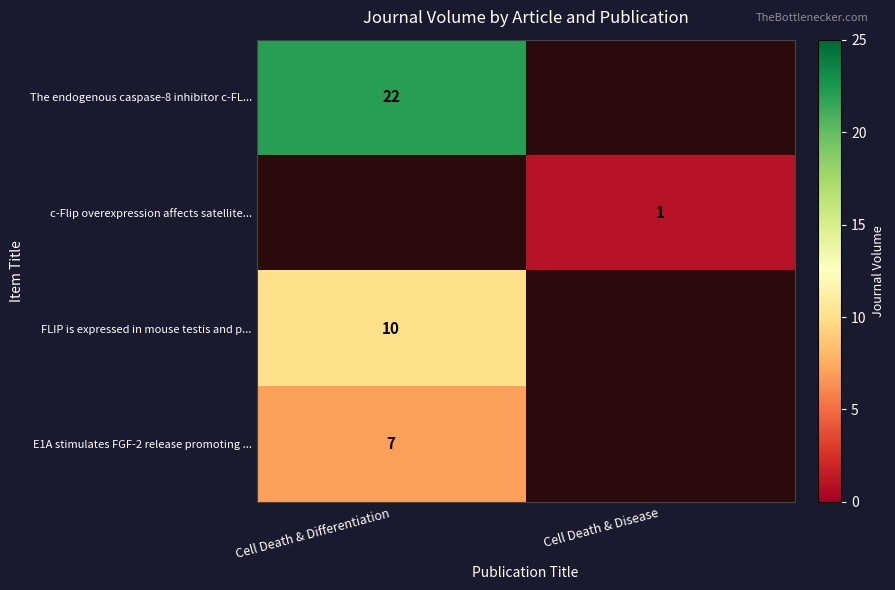

The FLIP is expressed in mouse testis and p... series shows 17 at Cell Death & Differentiation. True or false?

False